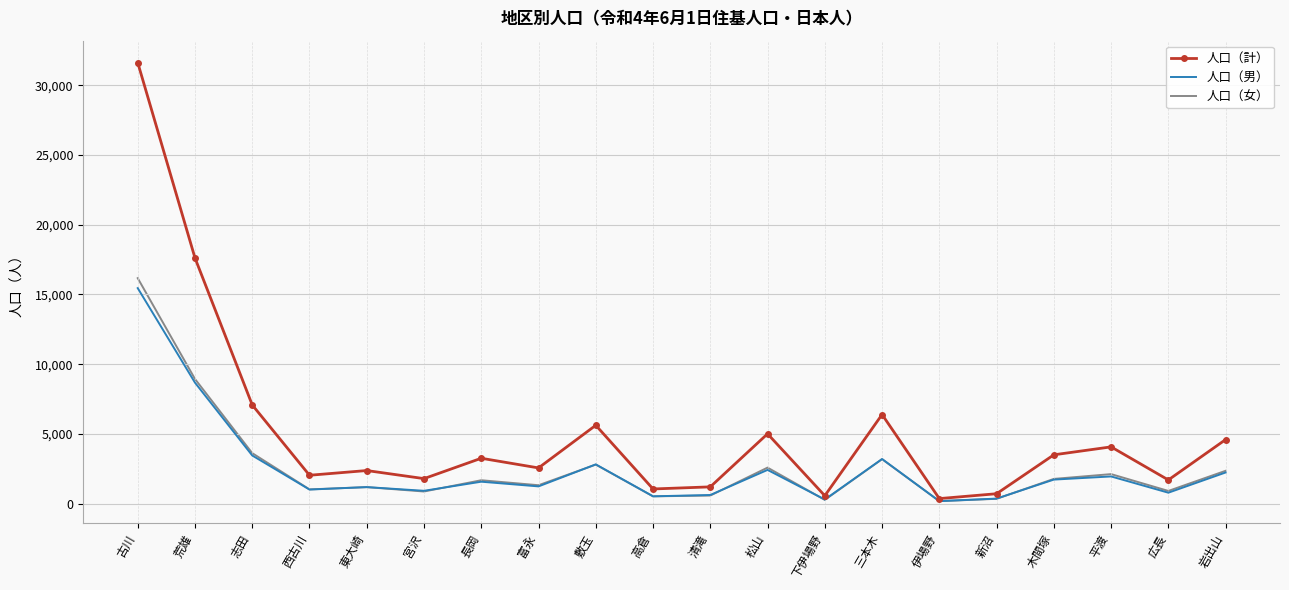

What position from the right is 宮沢?

15